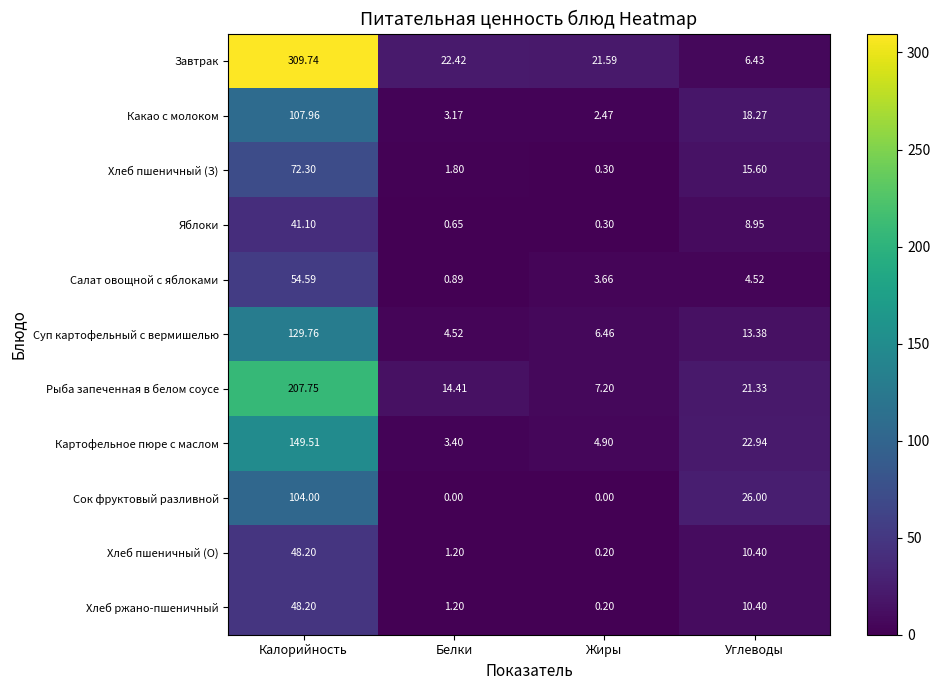

Which series has the widest spread of values?

Завтрак